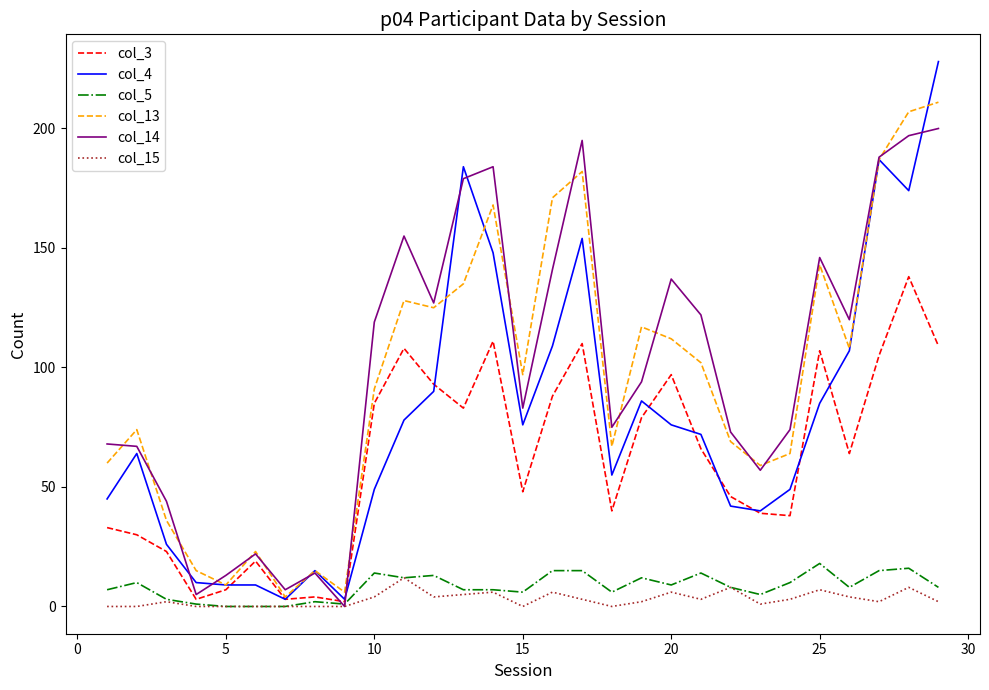

Which series has the widest spread of values?

col_4